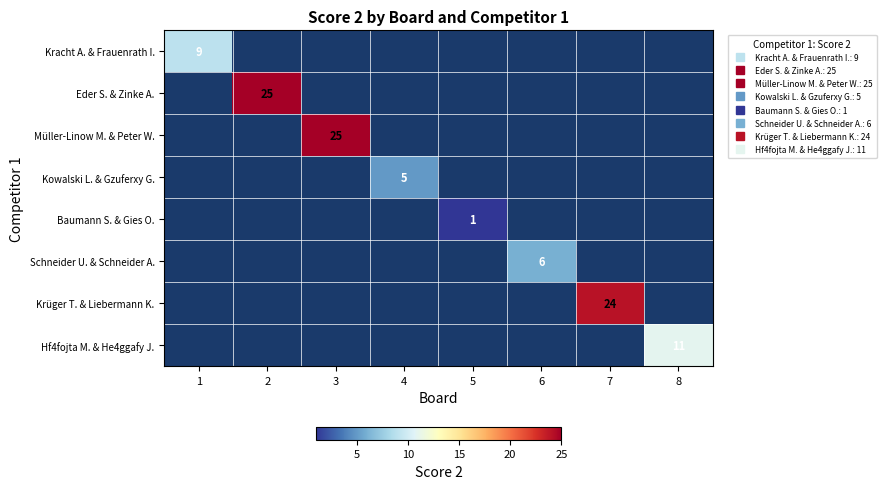

How many values in Hf4fojta M. & He4ggafy J. are above zero?

1